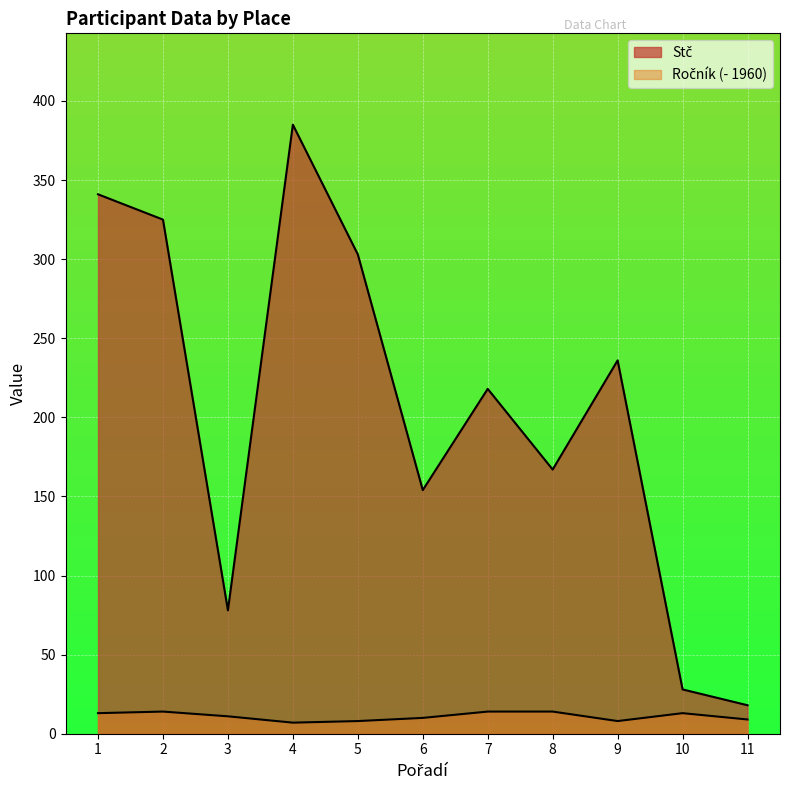

The Ročník series shows 5 at 10. True or false?

False